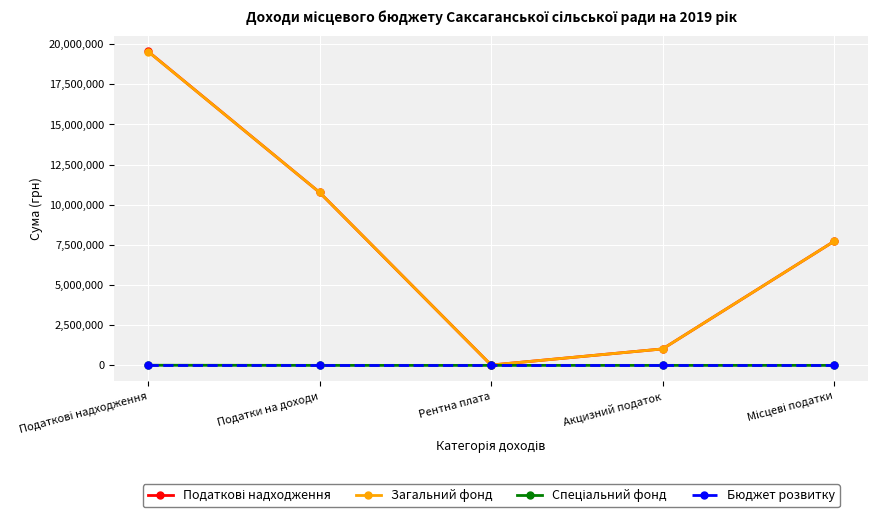

True or false: Бюджет розвитку has more than 2 interior local peaks.

False